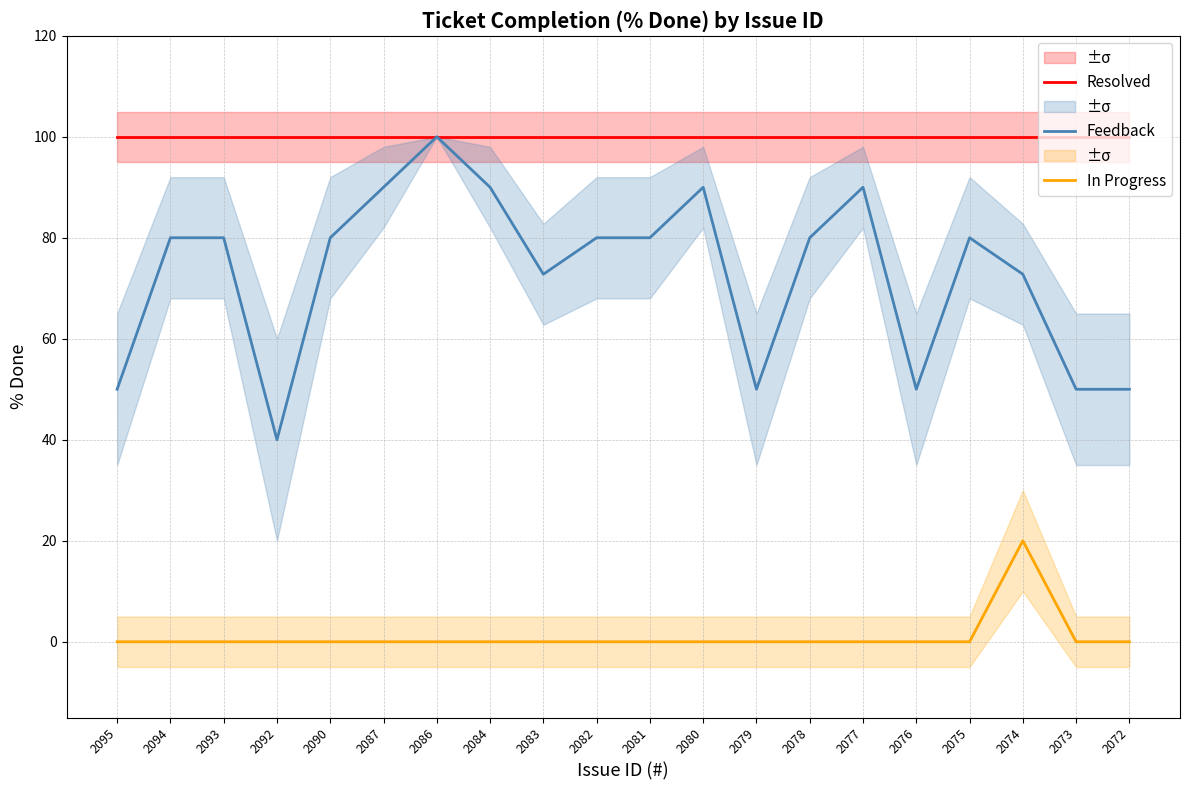

What is the difference between the highest and lowest values at 2093?

100.0